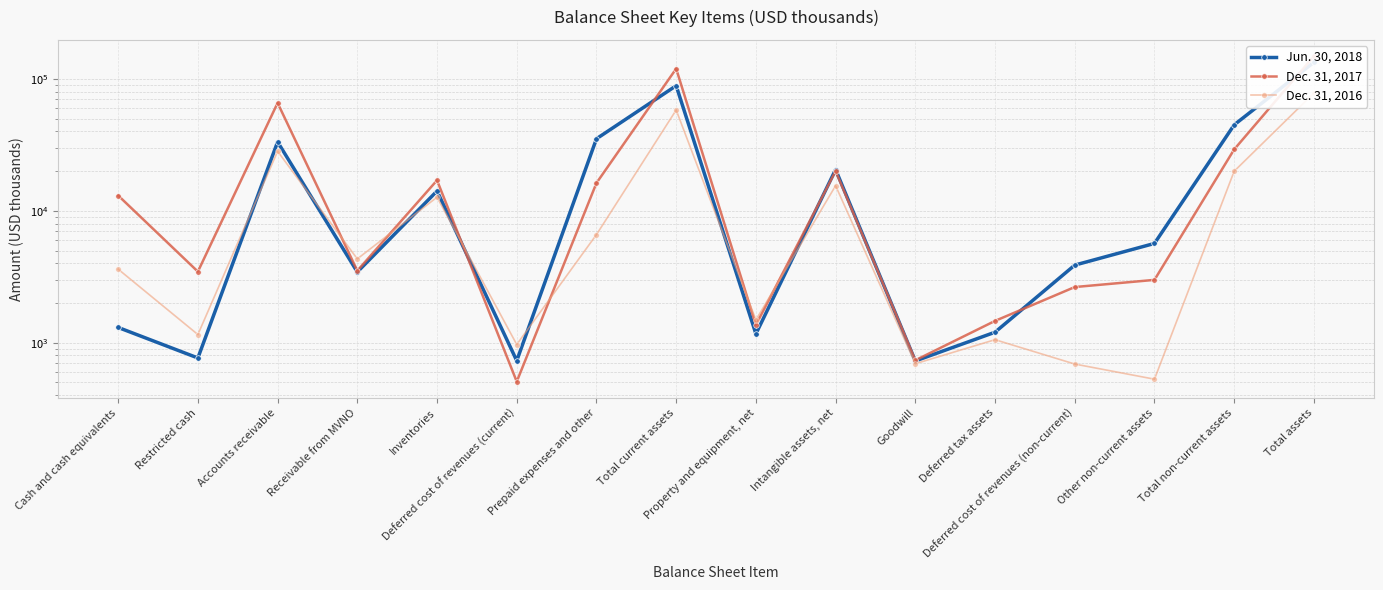

At which category is the sum across all series the highest?

Total assets